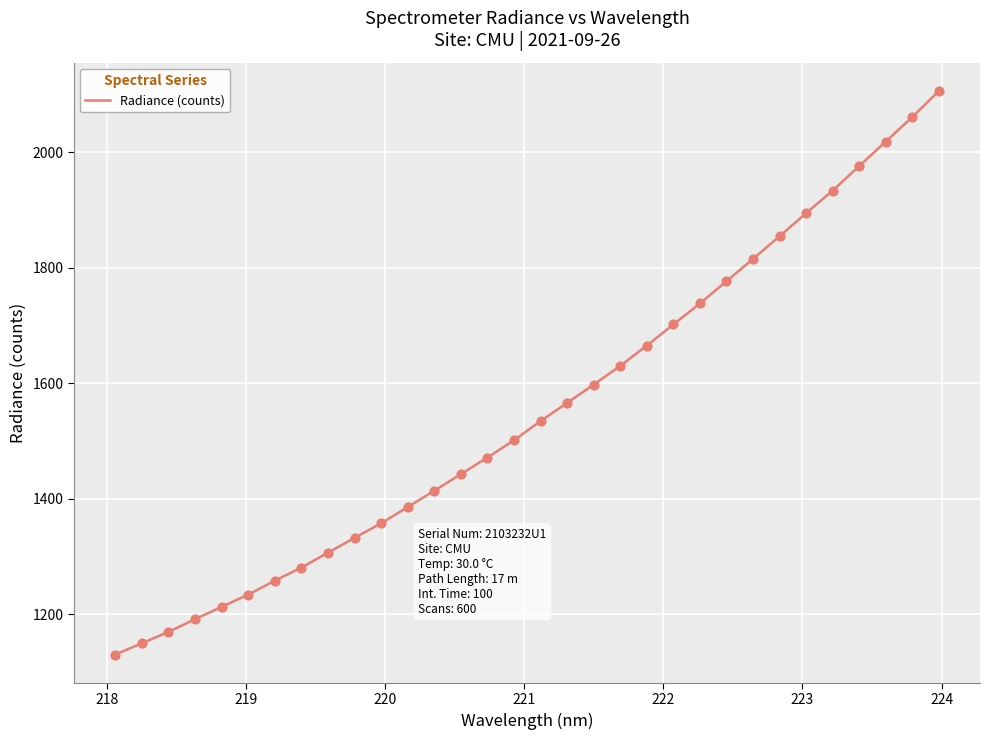

What is the minimum value shown in the chart?

1129.8